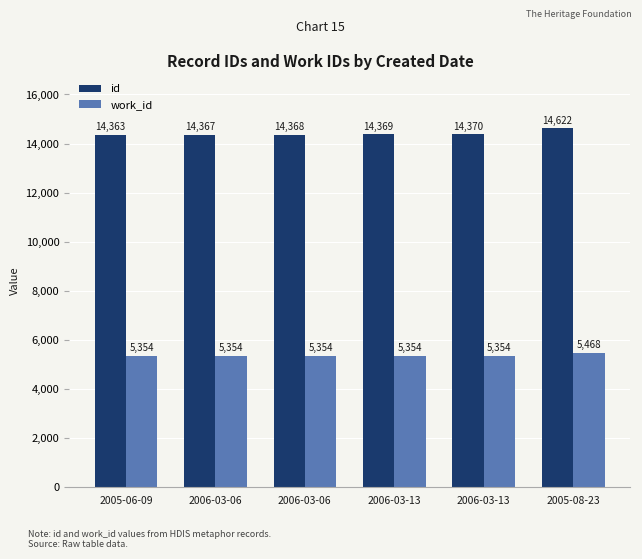

How many groups of bars are there?

6